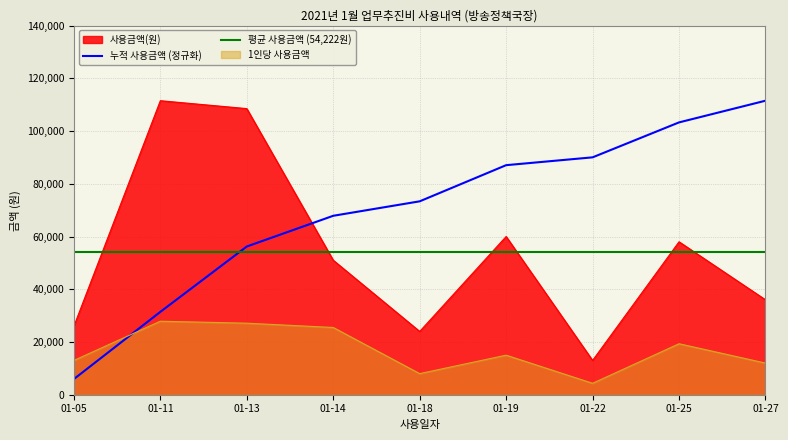

How many values are below 51000?

4